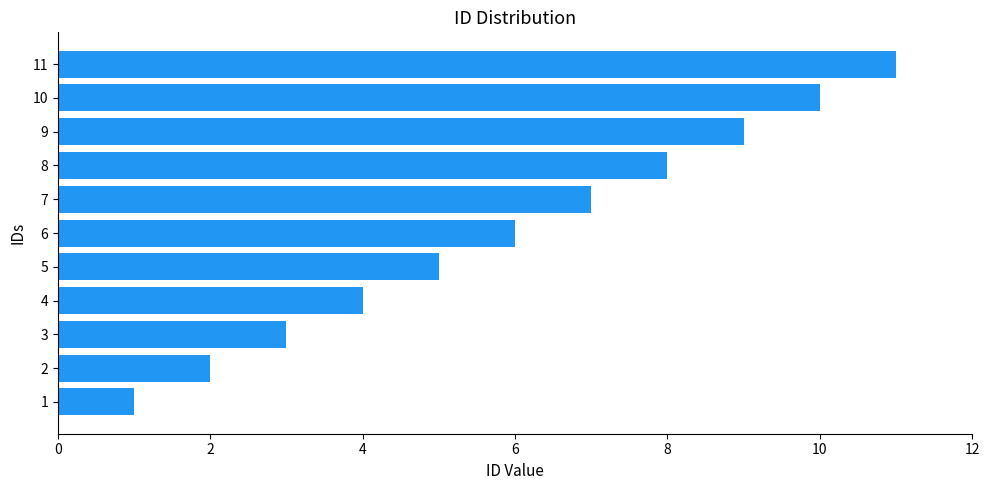

What is the difference between the maximum and minimum values?

10